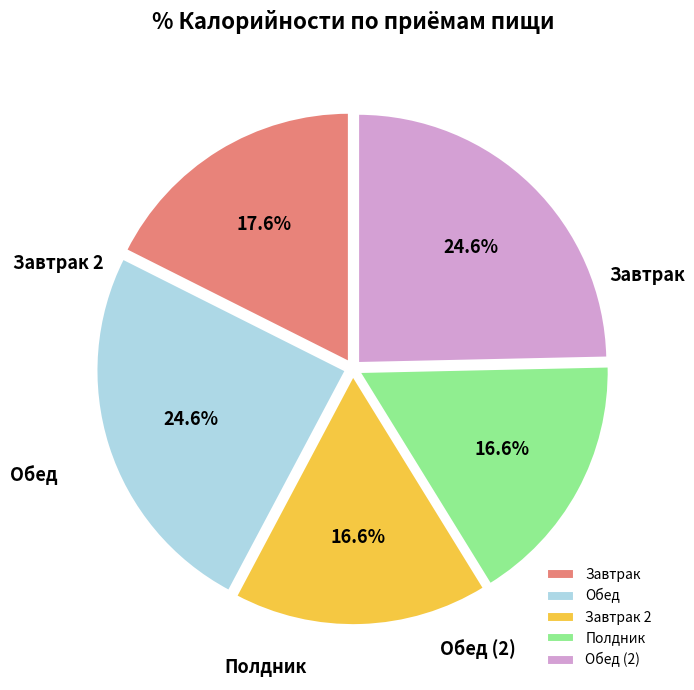

To the nearest percent, what portion does Обед represent?

25%